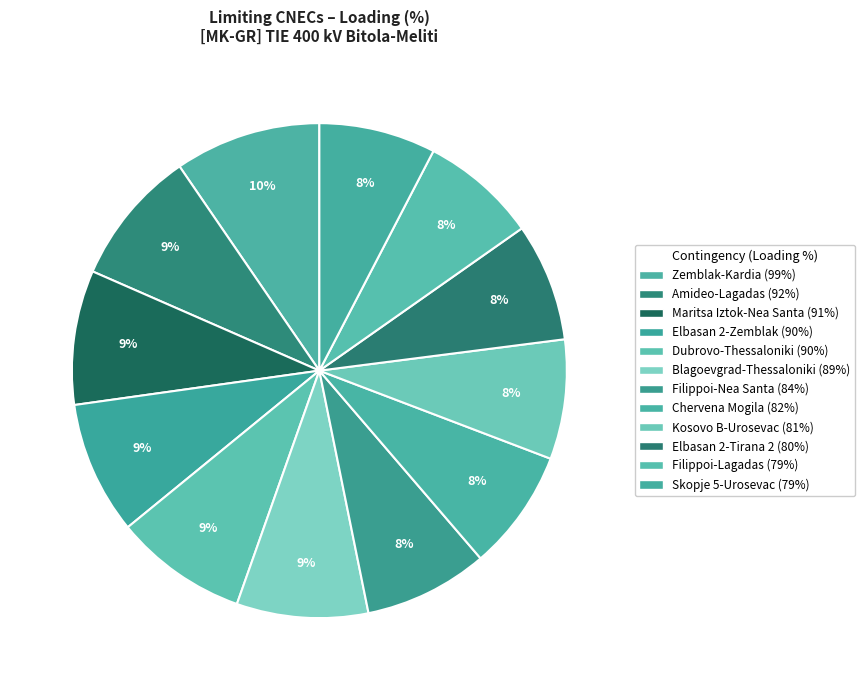

What is the smallest slice in the pie chart?

N-1 OHL 400 kV Filippoi-Lagadas